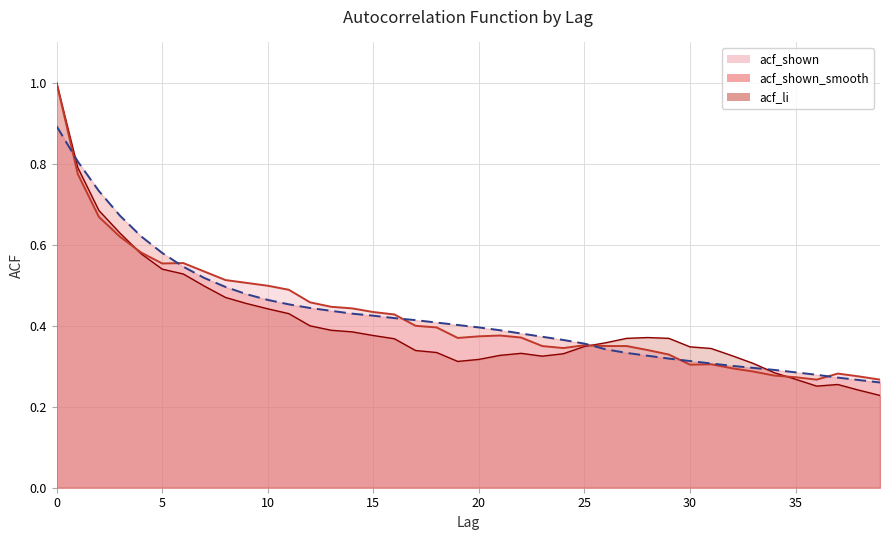

What is the average value of the acf_shown_smooth series?

0.4